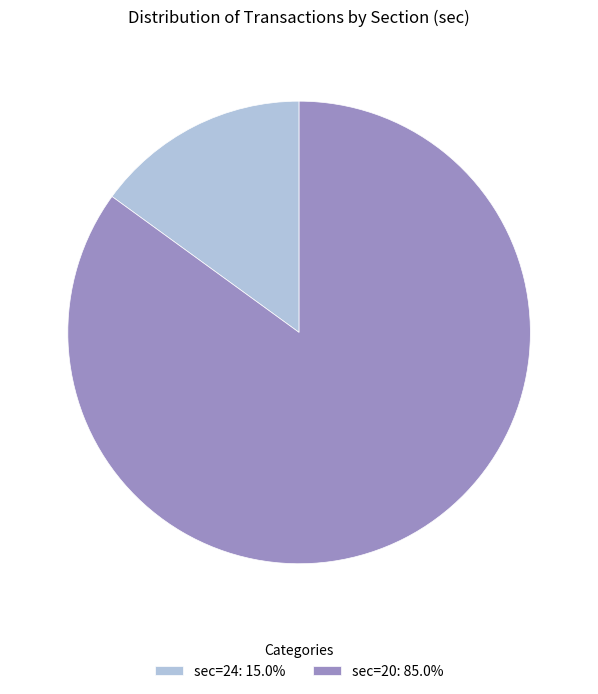

How many slices are in this pie chart?

2